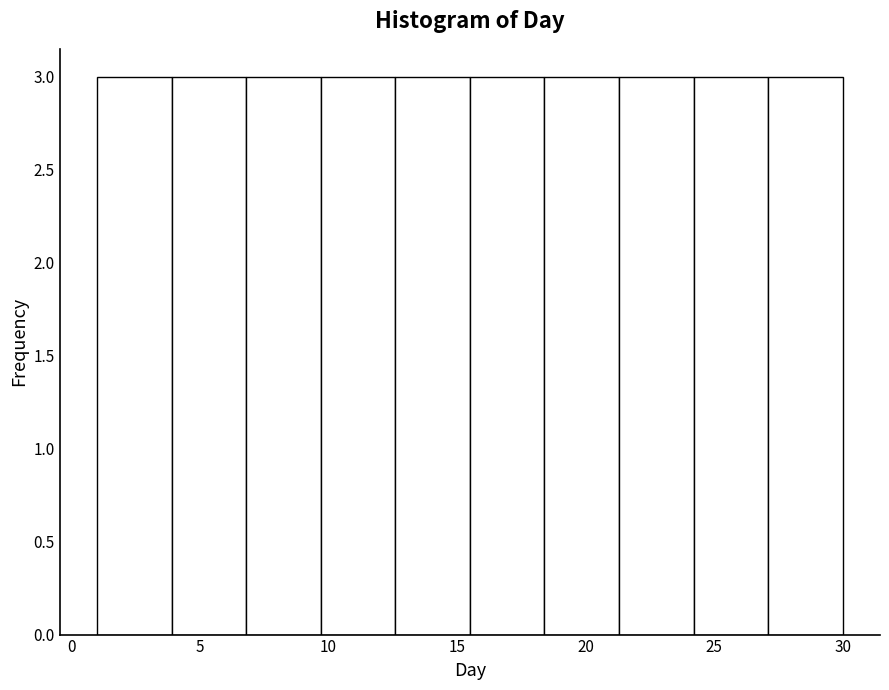

Reading left to right, list every bar in this chart as the range it spans on the x-axis followed by its height. Neither the bar edges nor the heights are printed on the chart, so give them approximately, as read against the axes.

1.0 to 3.9: 3
3.9 to 6.8: 3
6.8 to 9.7: 3
9.7 to 12.6: 3
12.6 to 15.5: 3
15.5 to 18.4: 3
18.4 to 21.3: 3
21.3 to 24.2: 3
24.2 to 27.1: 3
27.1 to 30.0: 3